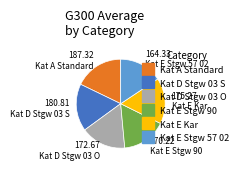

True or false: Kat E Stgw 90 accounts for 16% of the total.

True